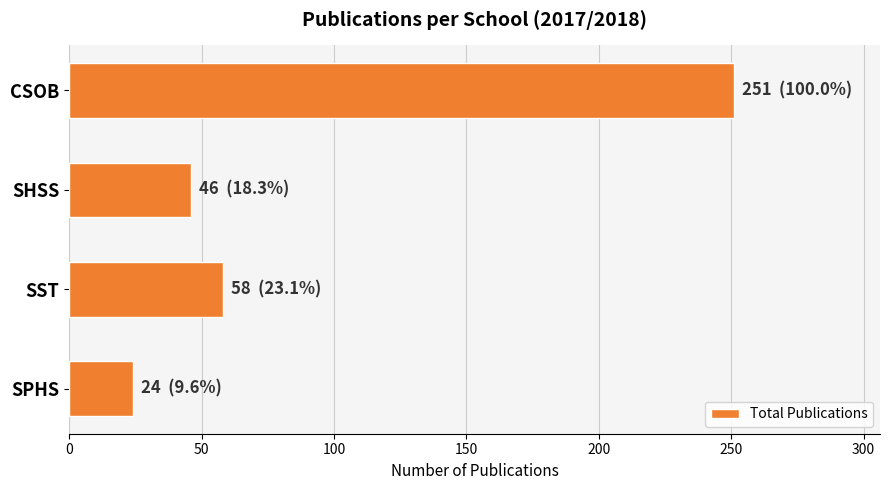

What is the value of the 1st bar from the top?

251